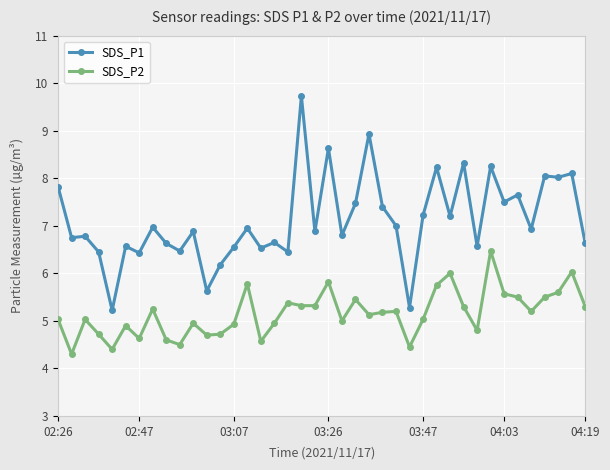

How many lines are shown in the chart?

2